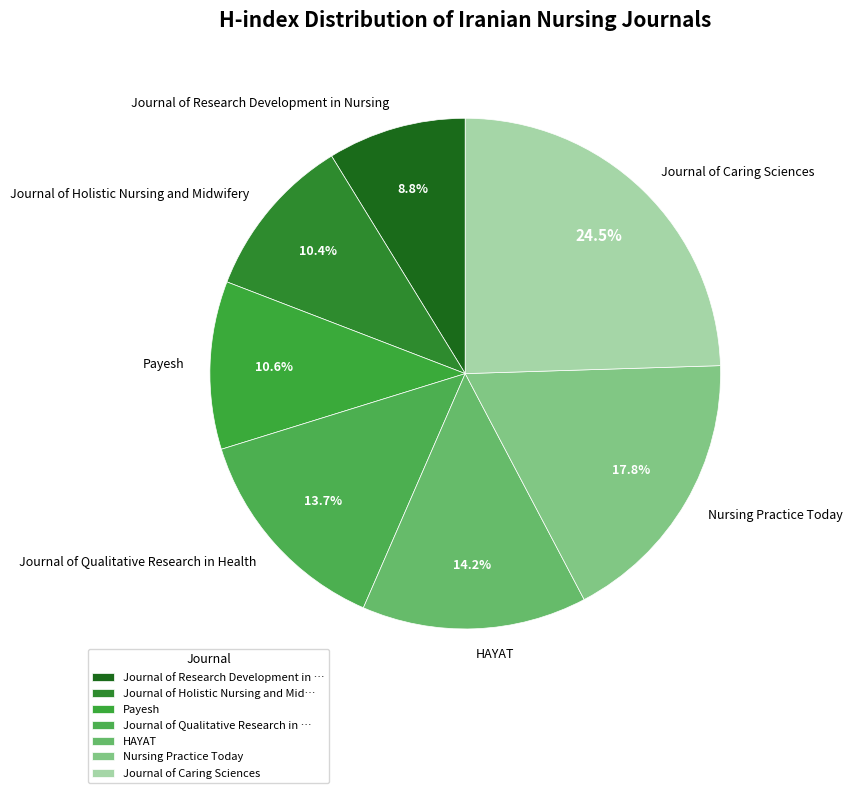

To the nearest percent, what is the average slice percentage?

14%